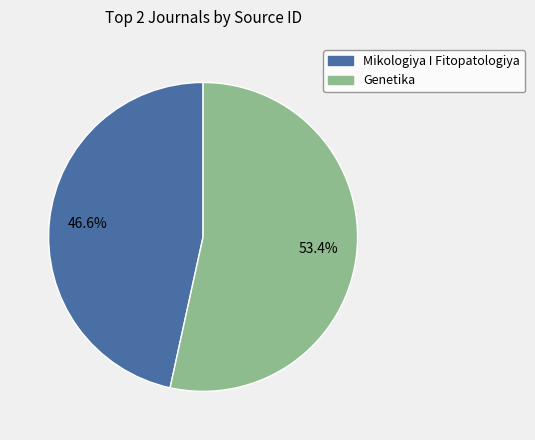

Is there a majority slice in this chart?

Yes